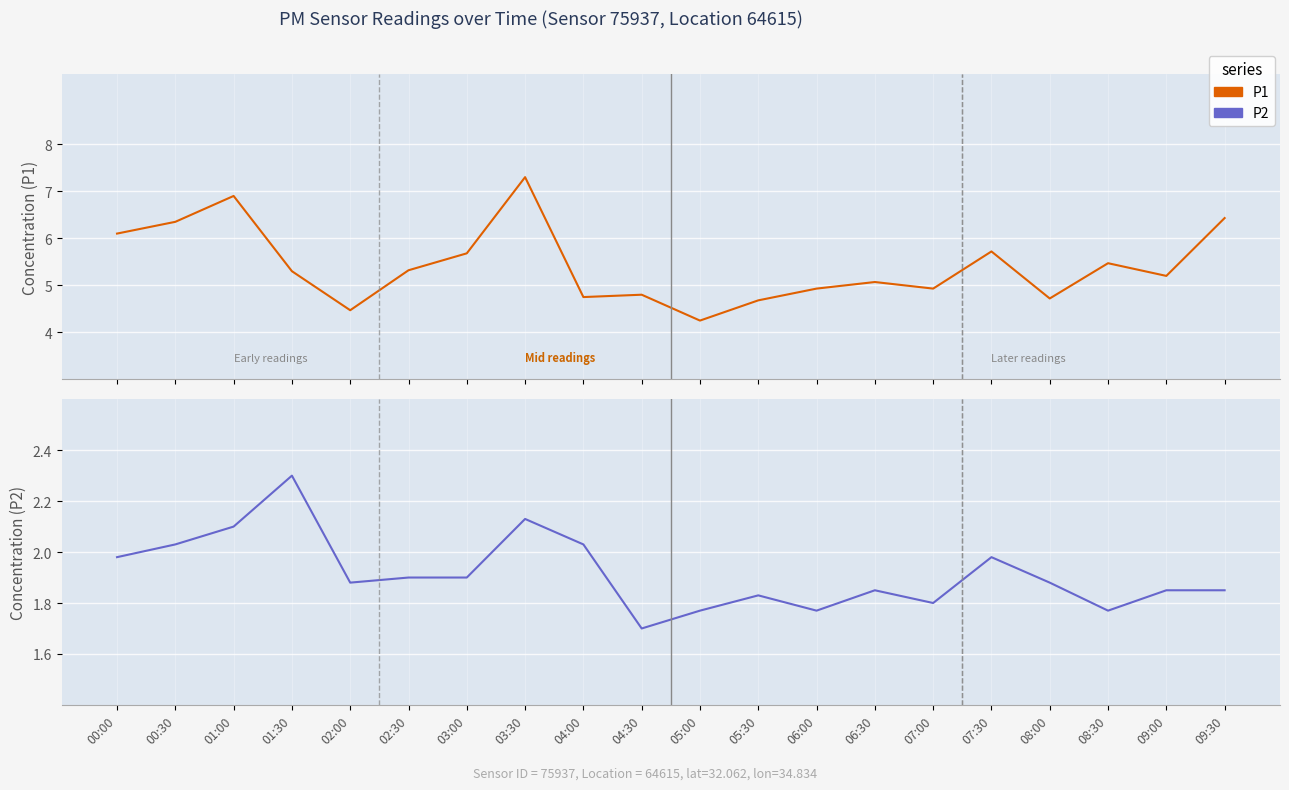

True or false: P1 and P2 intersect in this chart.

False